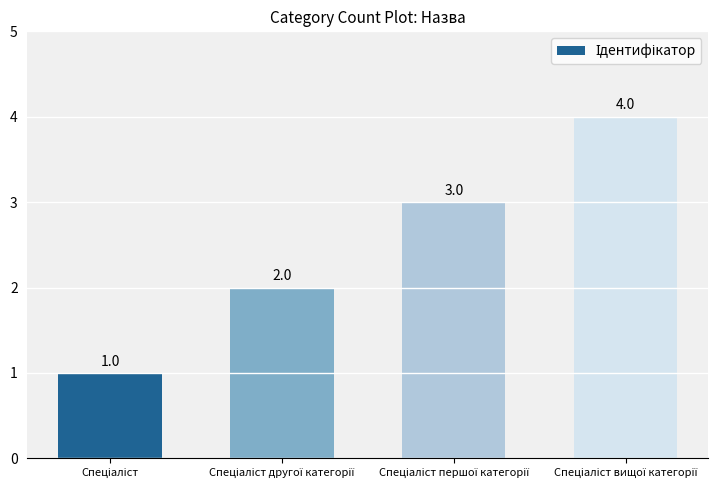

What is the maximum value shown in the chart?

4